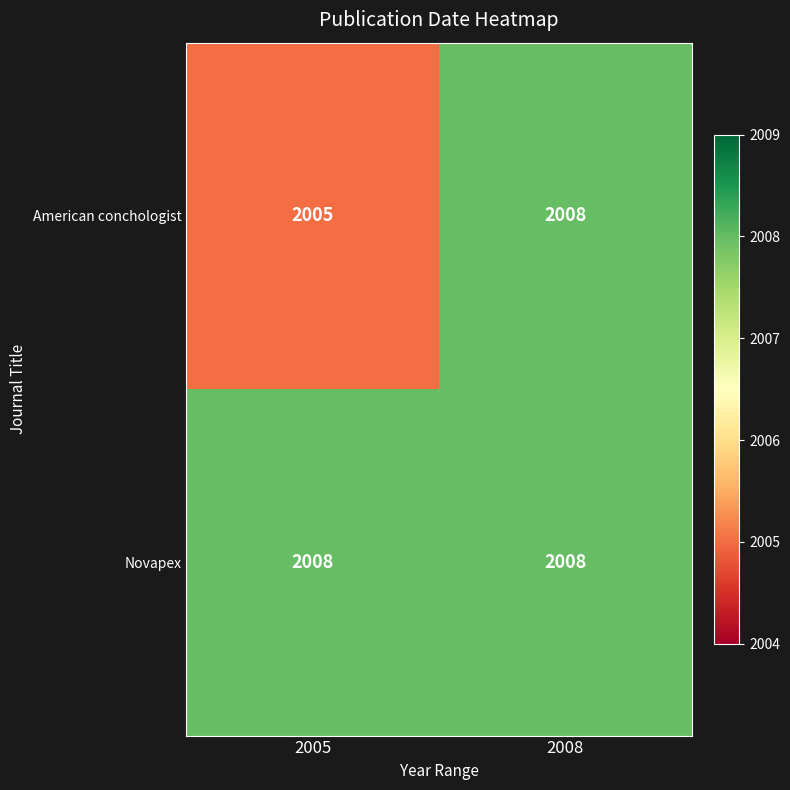

What is the approximate value of Novapex at 2008?

2008